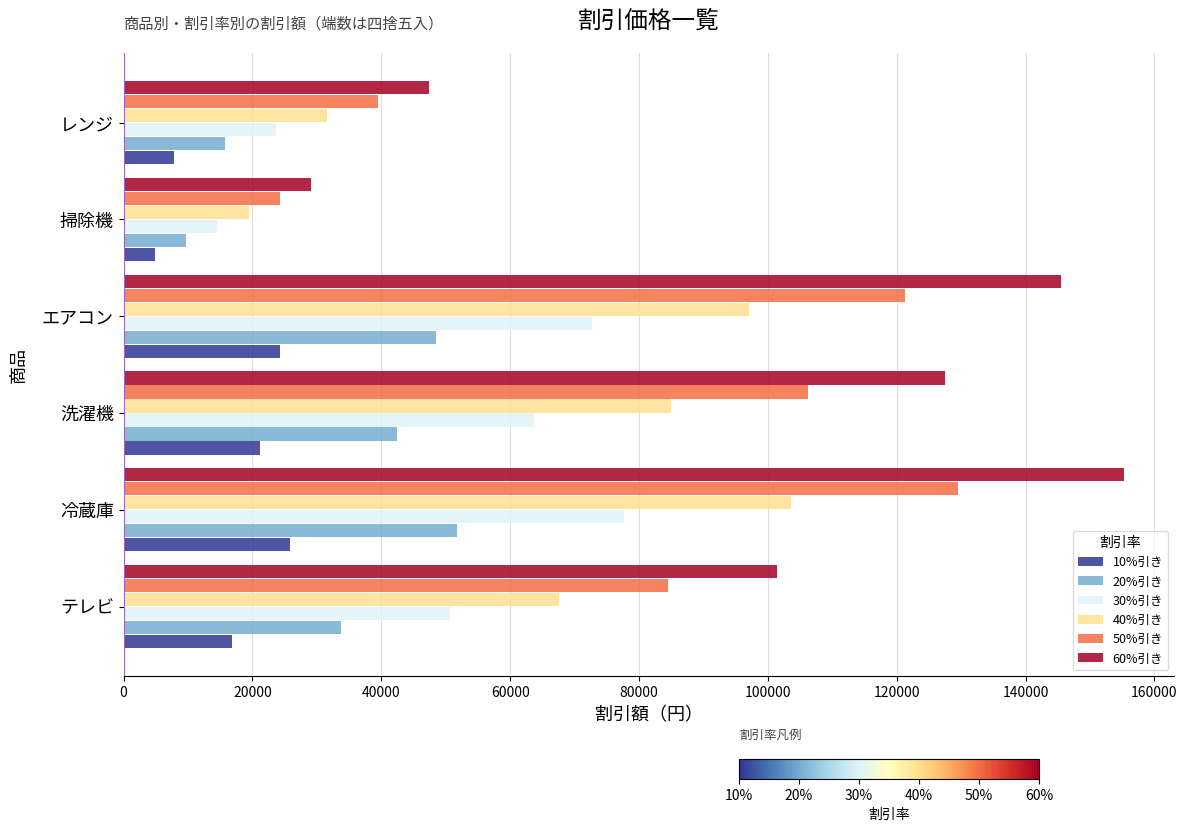

What is the sum of all 30%引き values?

303087